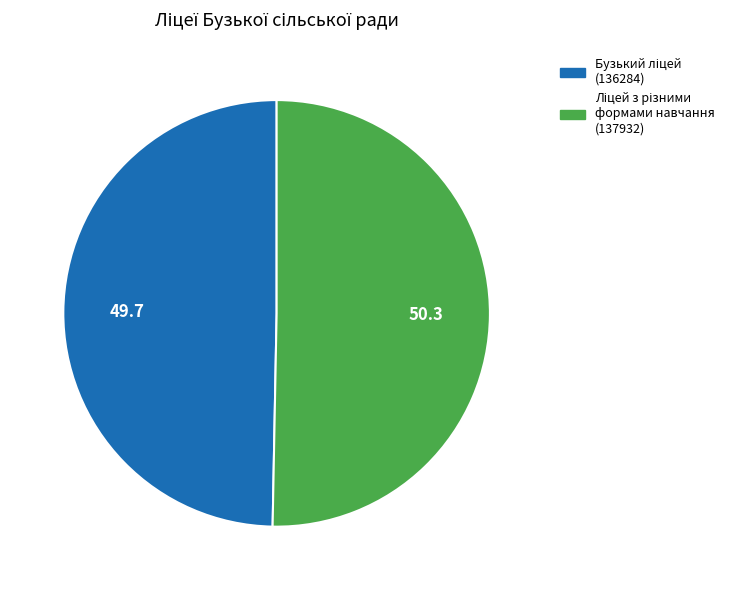

Is there a majority slice in this chart?

Yes